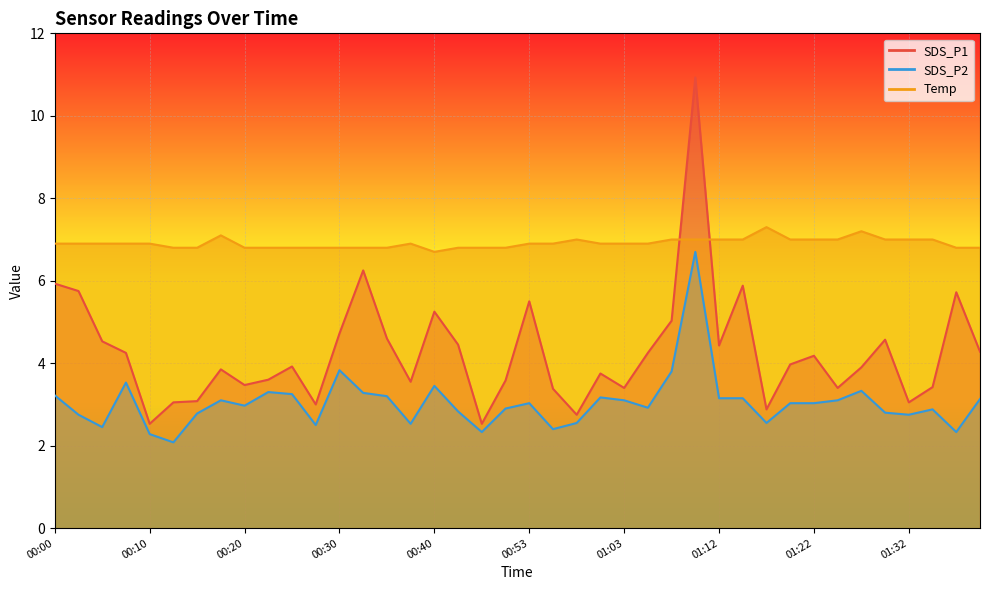

What is the difference between the second highest and second lowest values in the Temp series?

0.4